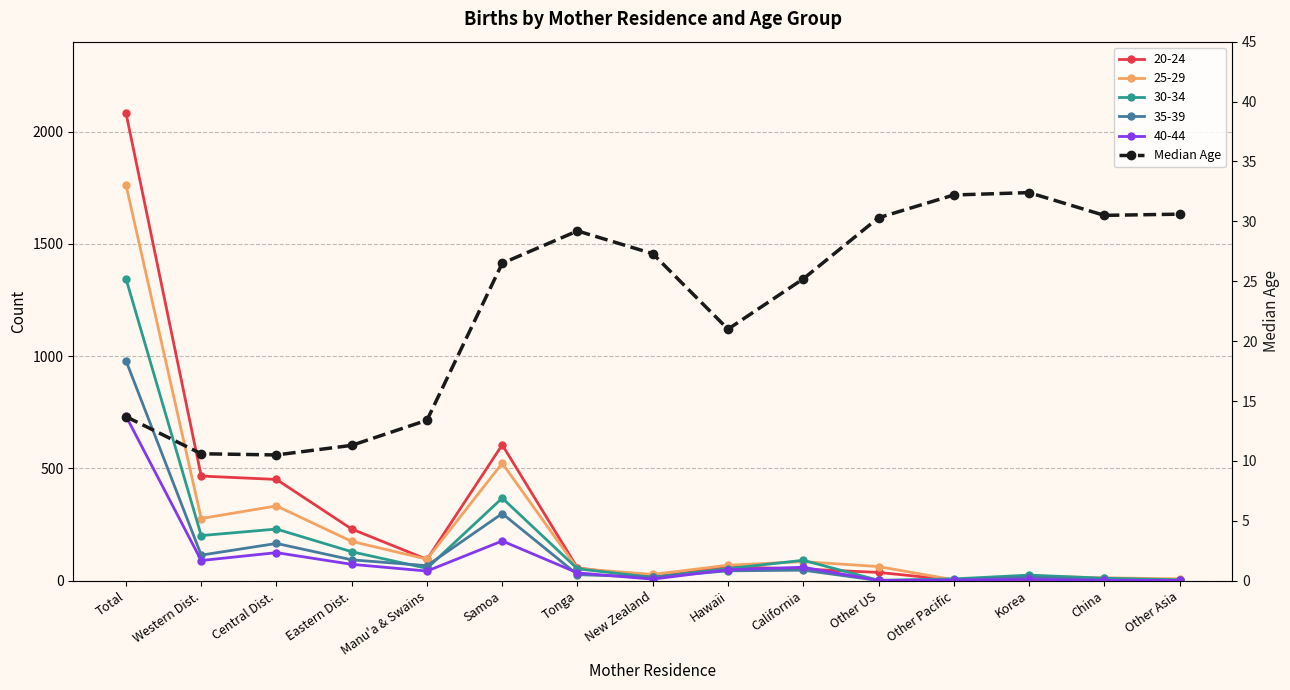

What is the change in value from Manu'a & Swains to Other US?

+16.9